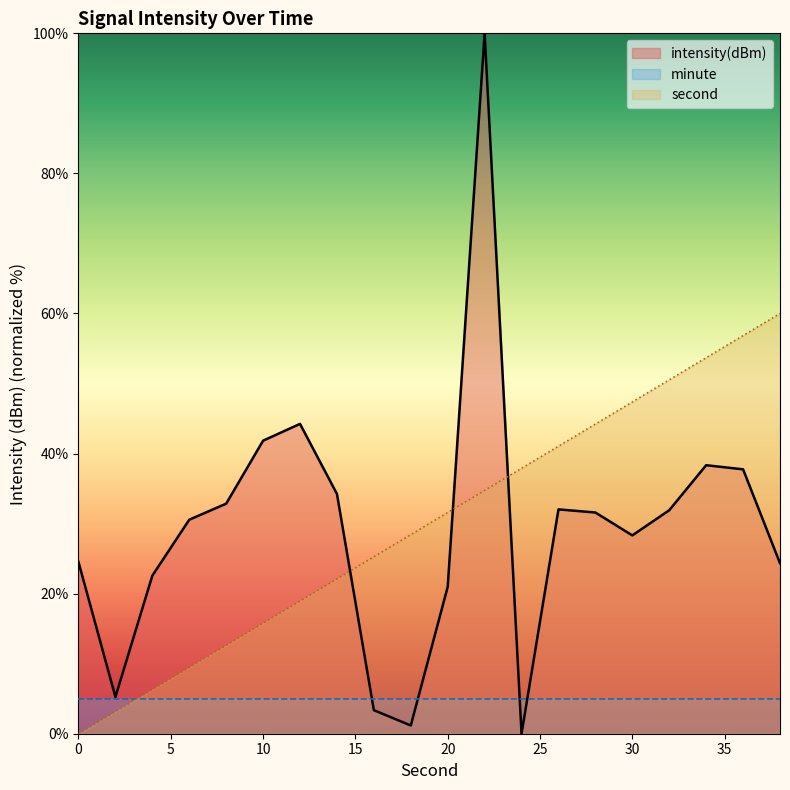

Rank the series by their maximum value, from highest to lowest.

intensity(dBm), second, minute